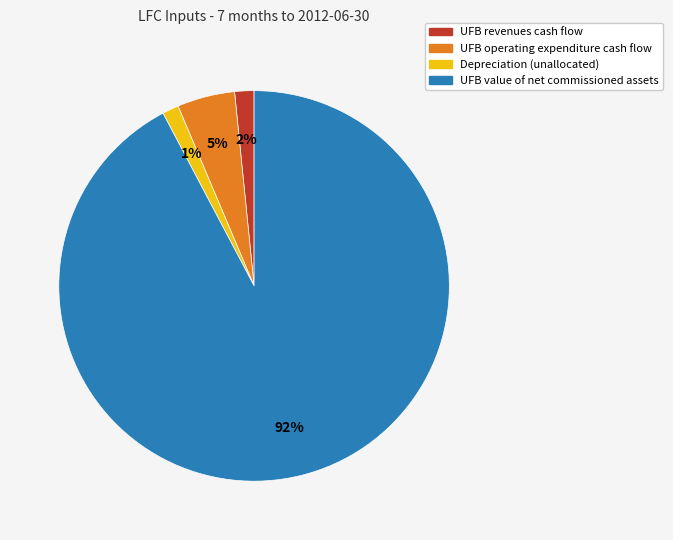

What percentage is the Depreciation (unallocated) slice, to the nearest percent?

1%